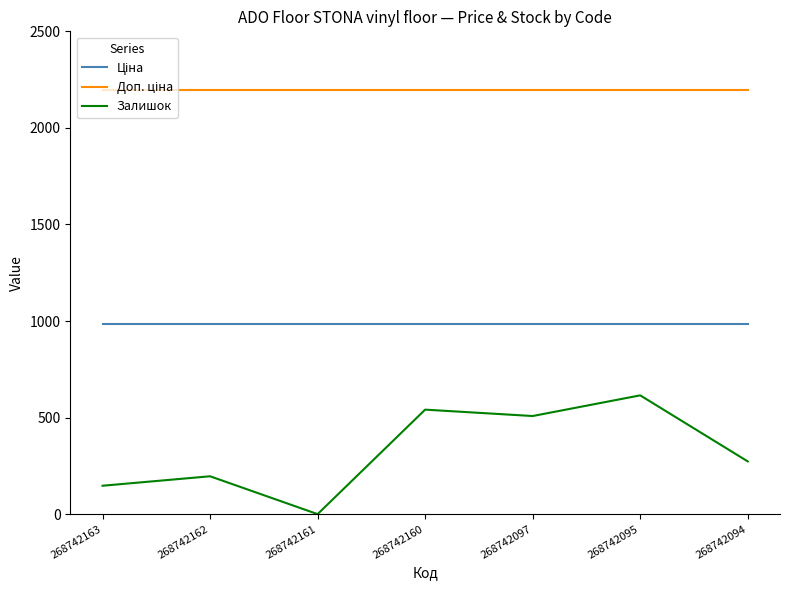

At which label does Залишок reach its peak?

268742095